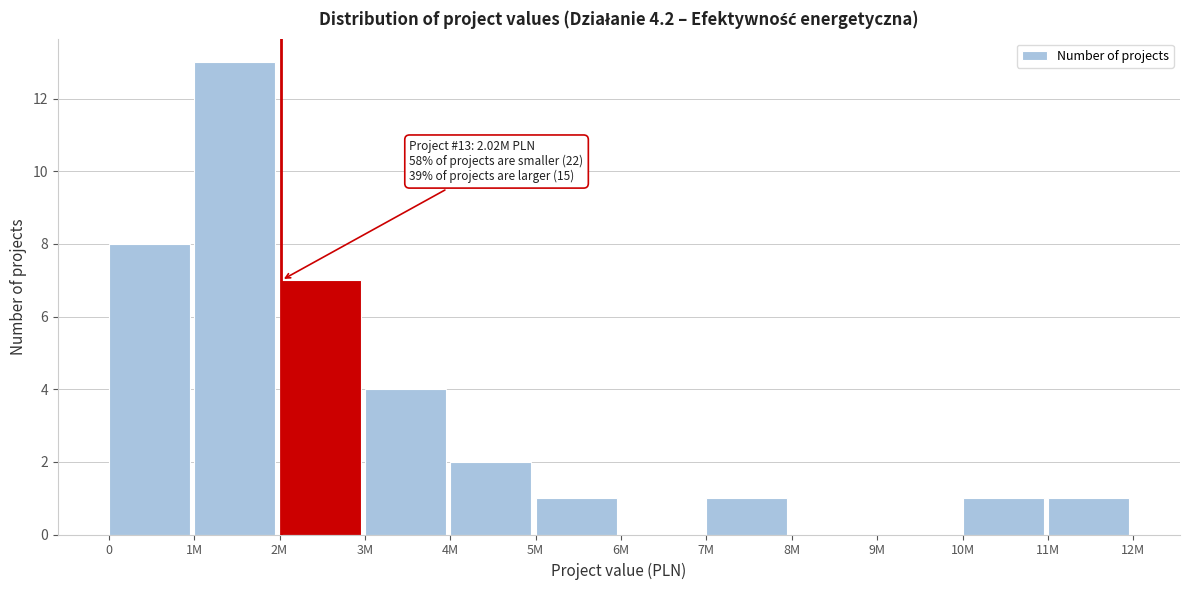

Reading right to left, extract all data points from this chart.

11M=1	10M=1	9M=0	8M=0	7M=1	6M=0	5M=1	4M=2	3M=4	2M=7	1M=13	0=8